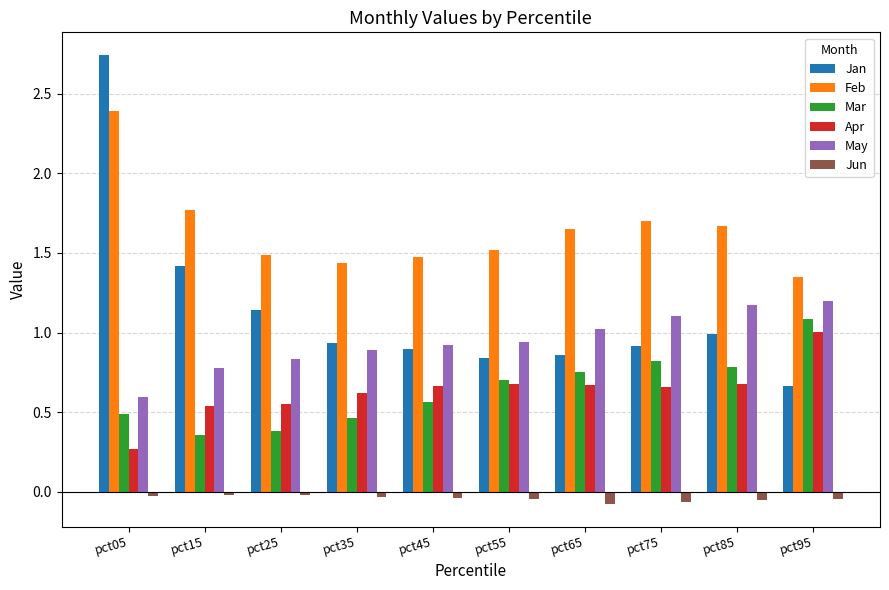

How many Feb values are between 1 and 2?

9